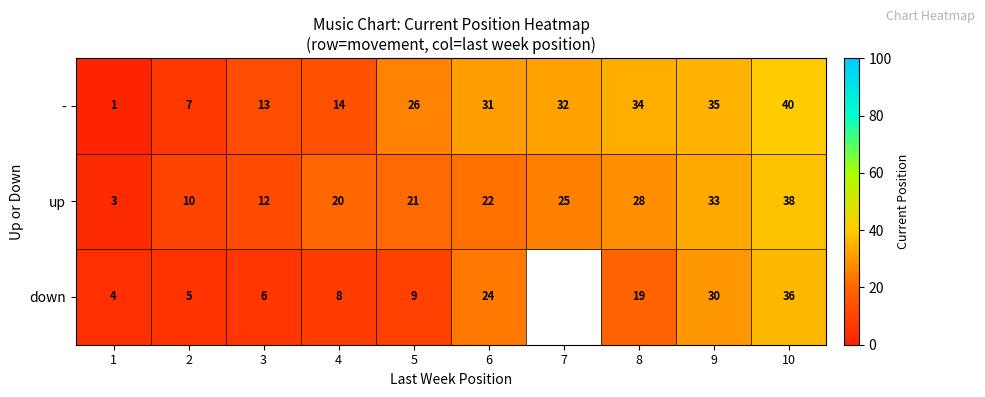

True or false: down has a value of 7.6 at 9.

False